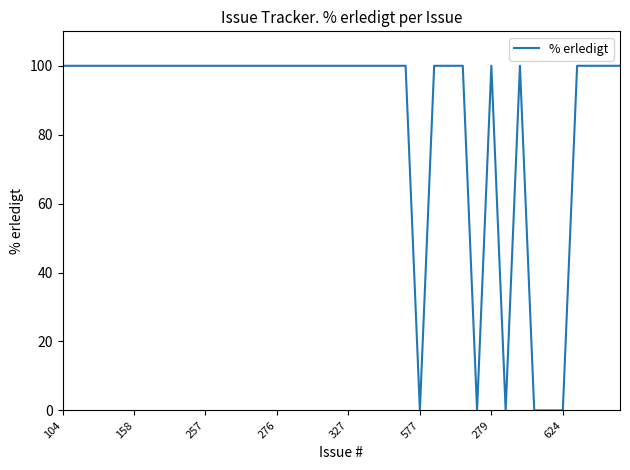

Reading left to right, extract all data points from this chart.

100	100	100	100	100	100	100	100	100	100	100	100	100	100	100	100	100	100	100	100	100	100	100	100	100	0	100	100	100	0	100	0	100	0	0	0	100	100	100	100